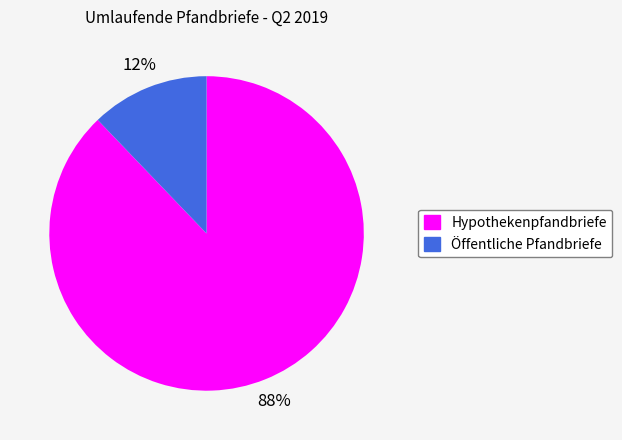

Between Hypothekenpfandbriefe and Öffentliche Pfandbriefe, which is larger?

Hypothekenpfandbriefe